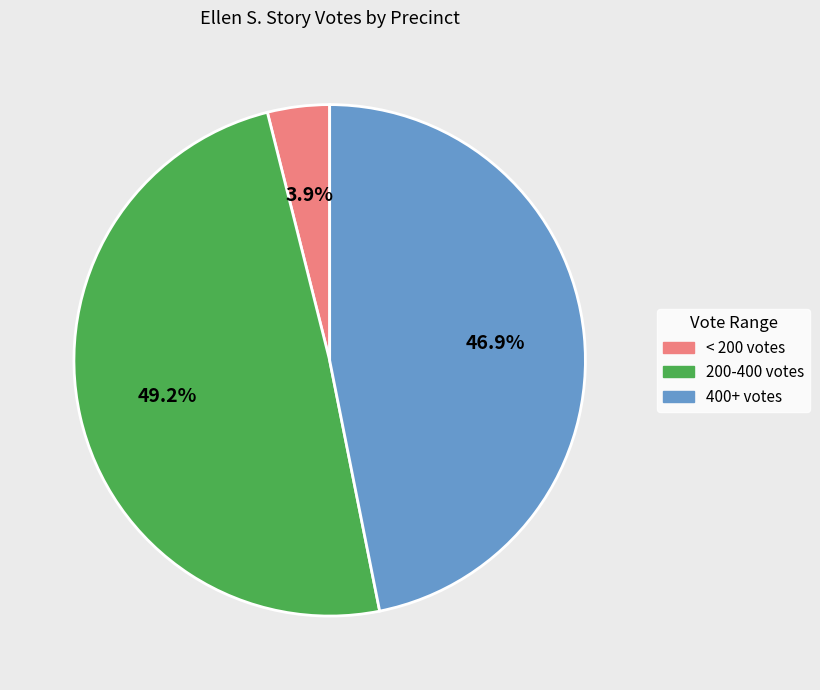

Is there a majority slice in this chart?

No